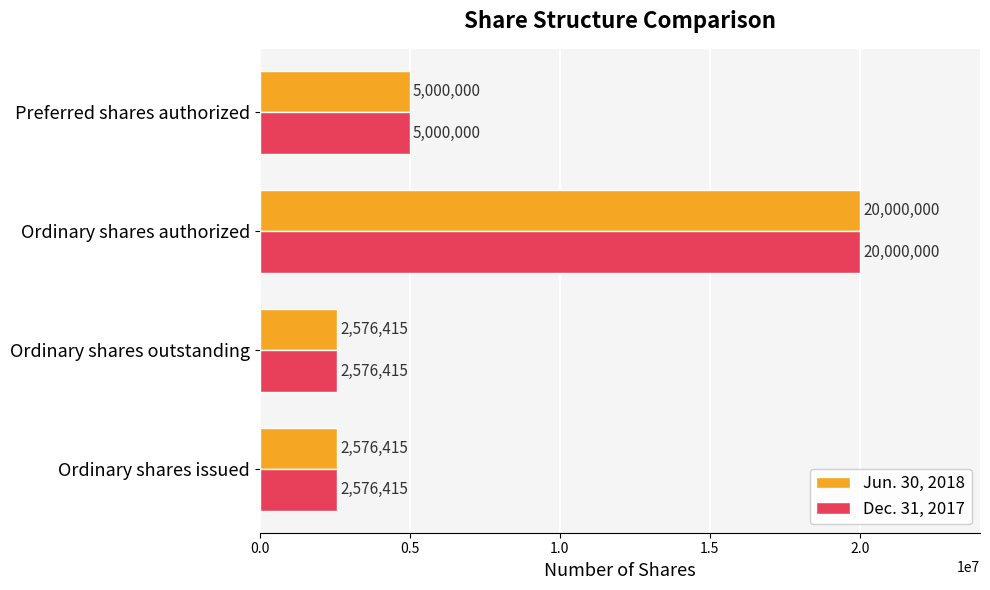

Is it true that Dec. 31, 2017 equals 5000000 at Preferred shares authorized?

True